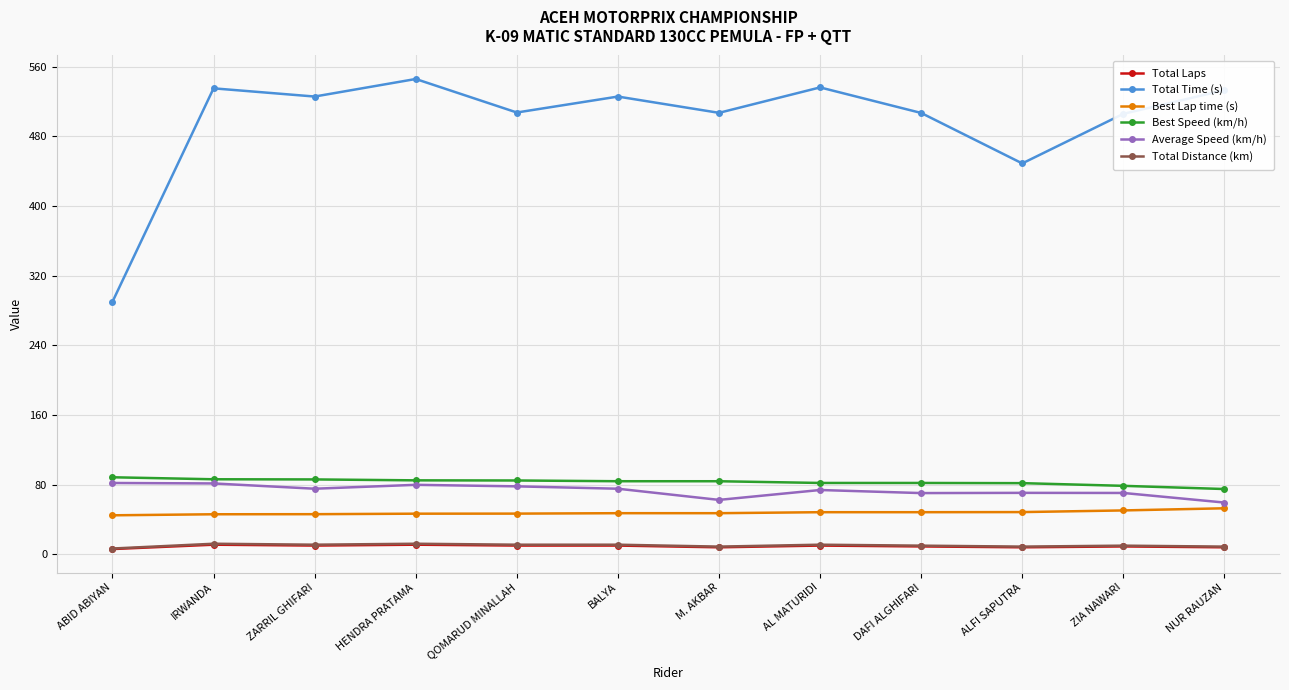

Count the Total Distance (km) values in the range 8 to 11.

9